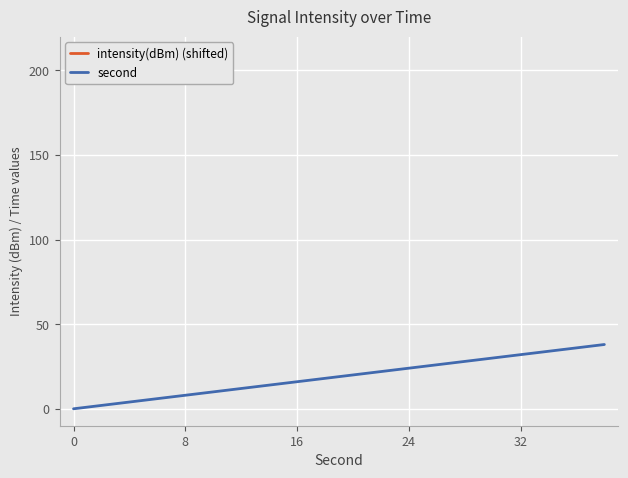

Is it true that second equals 32 at 32?

True